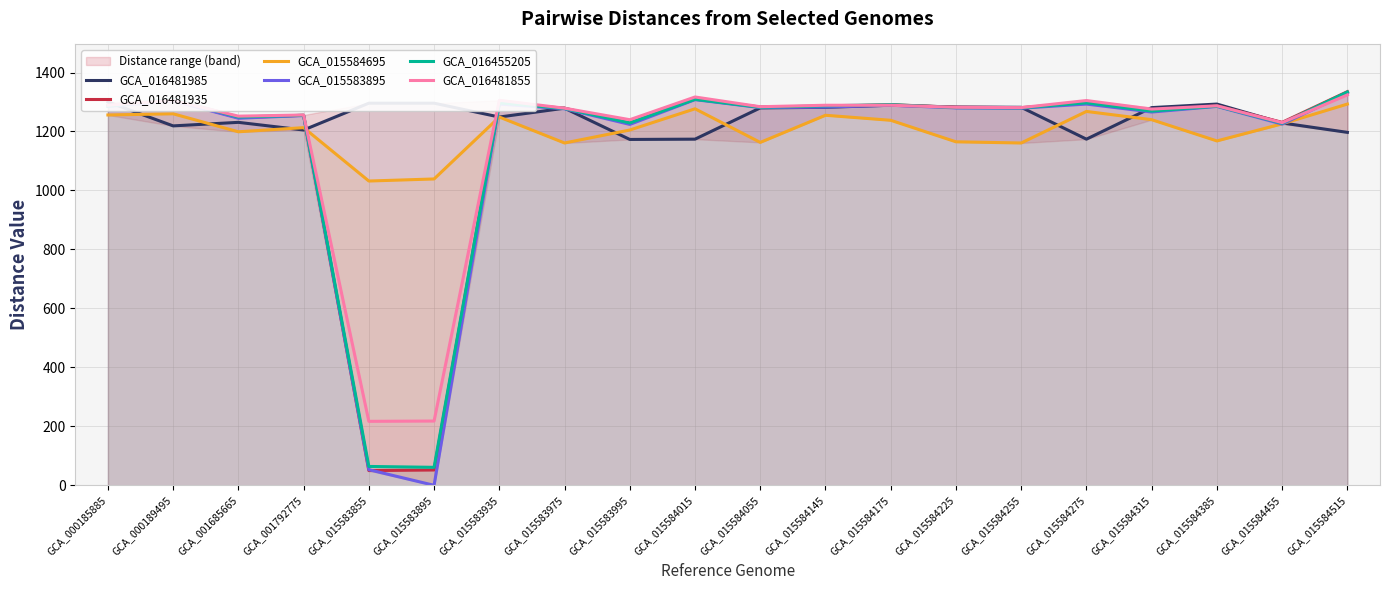

Which series changed the most between GCA_001685665 and GCA_015584385?

GCA_016481985